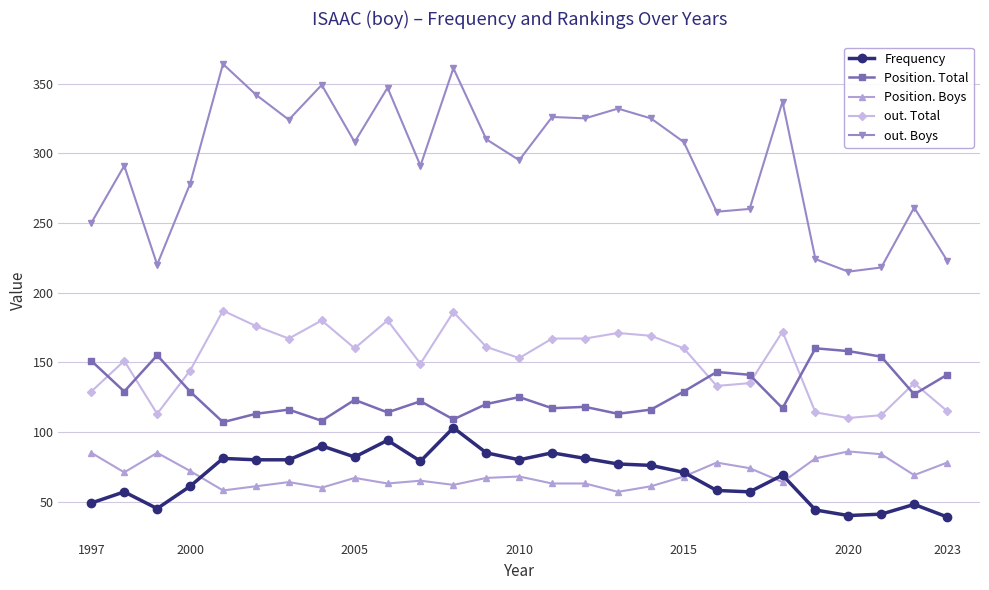

True or false: out. Total and out. Boys cross at least once.

False